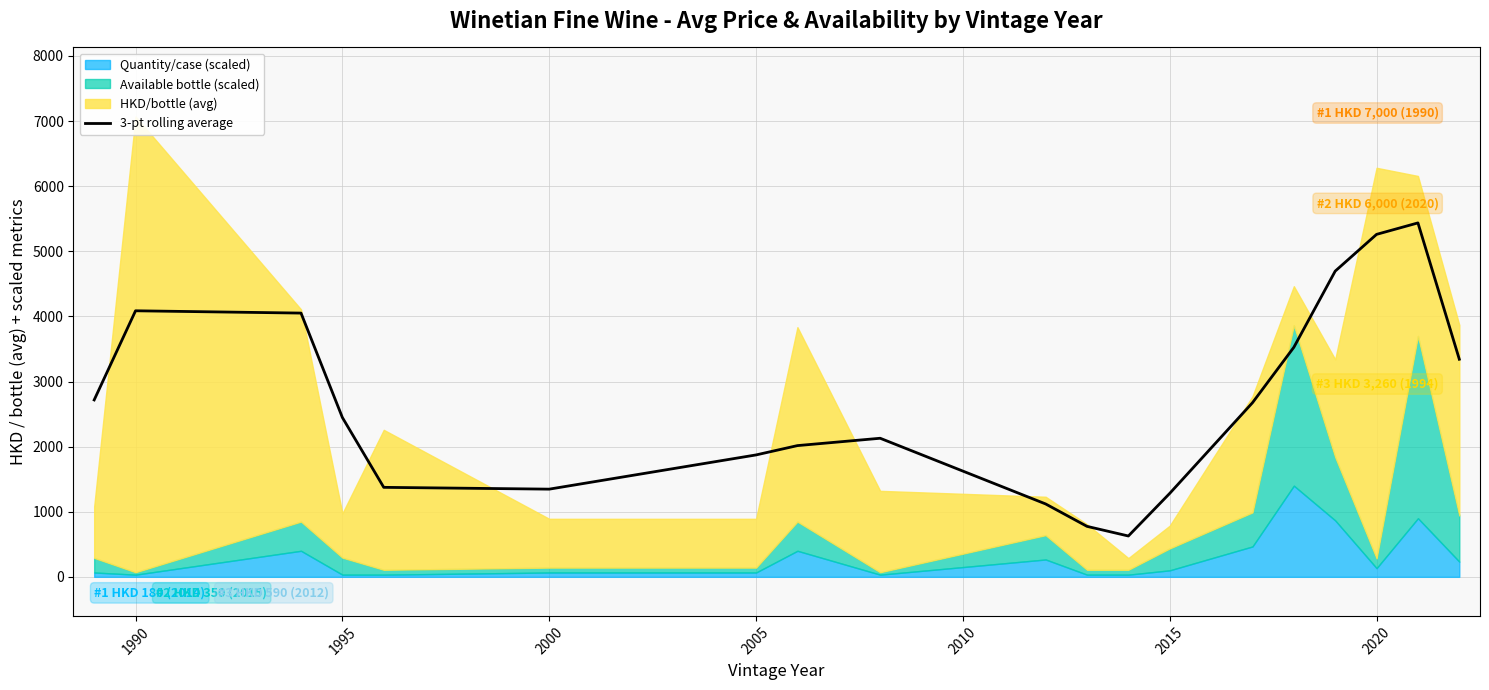

True or false: 3-pt rolling average has a value of 8606.6 at 2020.

False